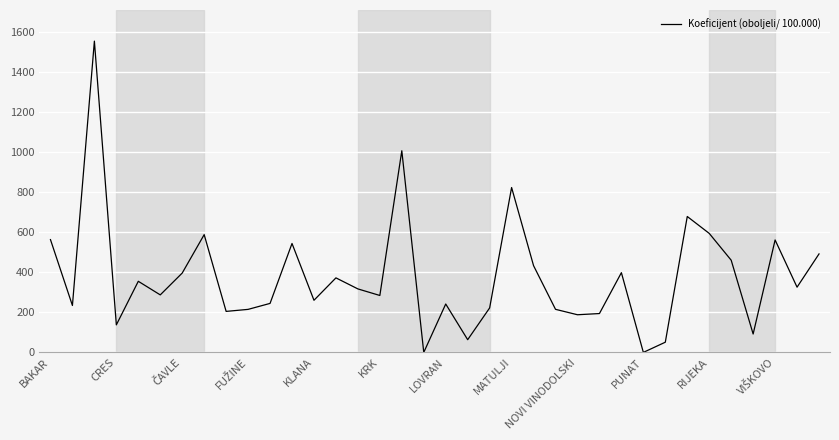

Is this an area chart (filled region under the line)?

No